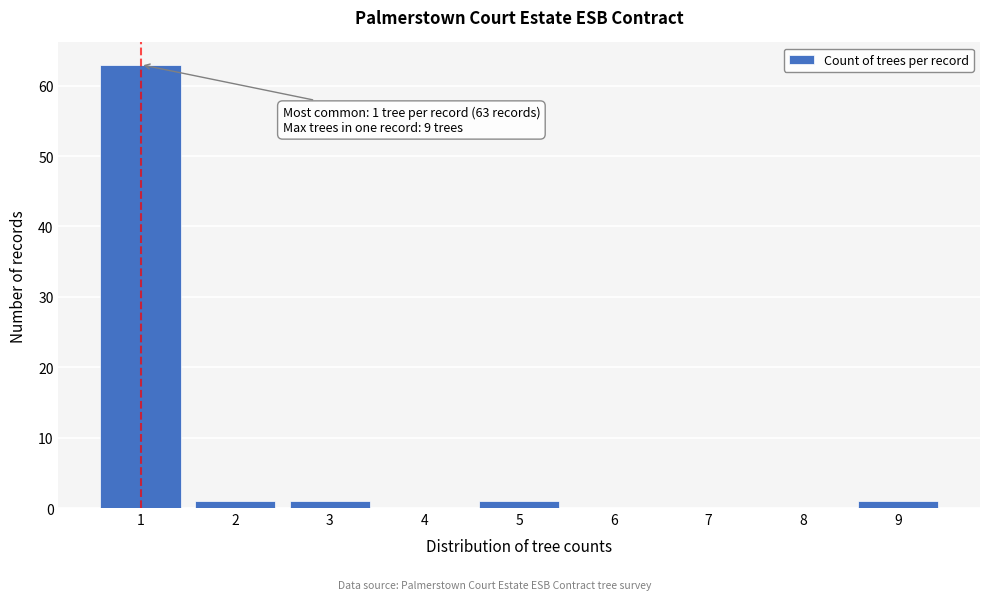

Reading right to left, transcribe all the data shown in this chart.

9=1	8=0	7=0	6=0	5=1	4=0	3=1	2=1	1=63